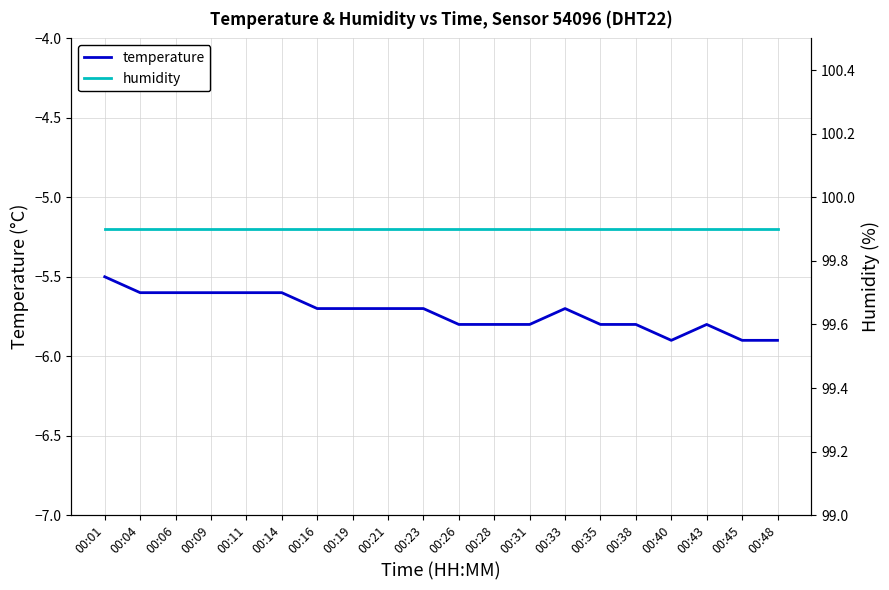

What is the average value of the temperature series?

-5.7